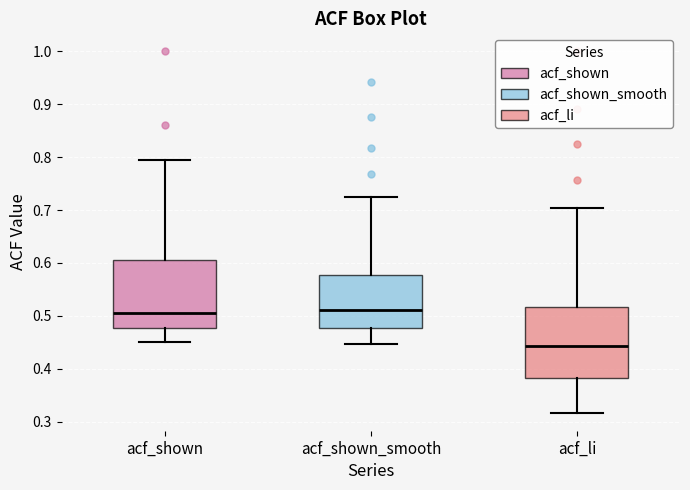

Reading left to right, transcribe this box plot: for each box, give where its median line is, the range the box spans, and where its two whiskers end, as read against the y-axis. The values are not printed on the chart, so give them approximately, as read against the axis.

acf_shown: median 0.51, box 0.48 to 0.61, whiskers 0.45 to 0.80
acf_shown_smooth: median 0.51, box 0.48 to 0.58, whiskers 0.45 to 0.72
acf_li: median 0.44, box 0.38 to 0.52, whiskers 0.32 to 0.70